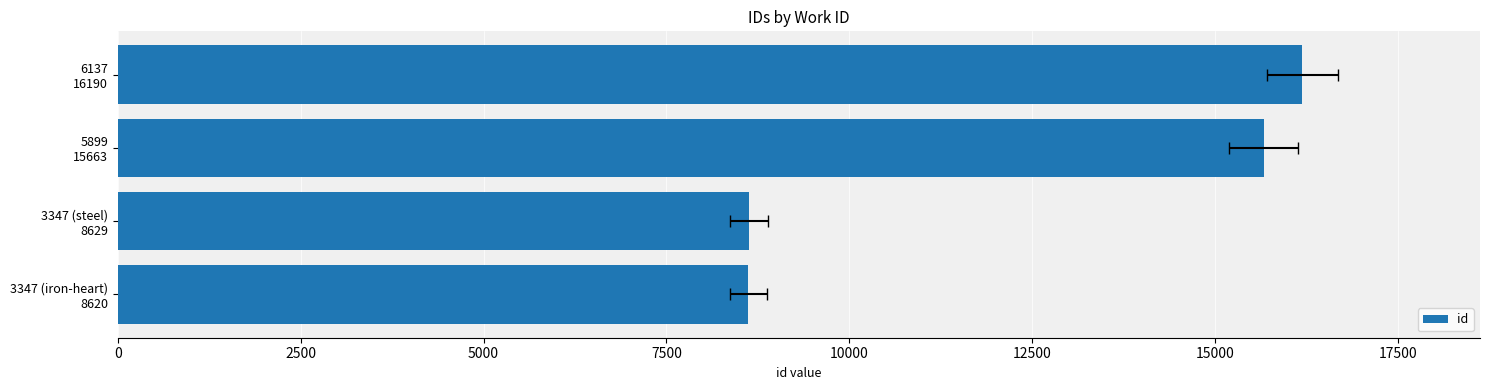

What is the change in value from 3347 (iron-heart) 8620 to 5899 15663?

+7043